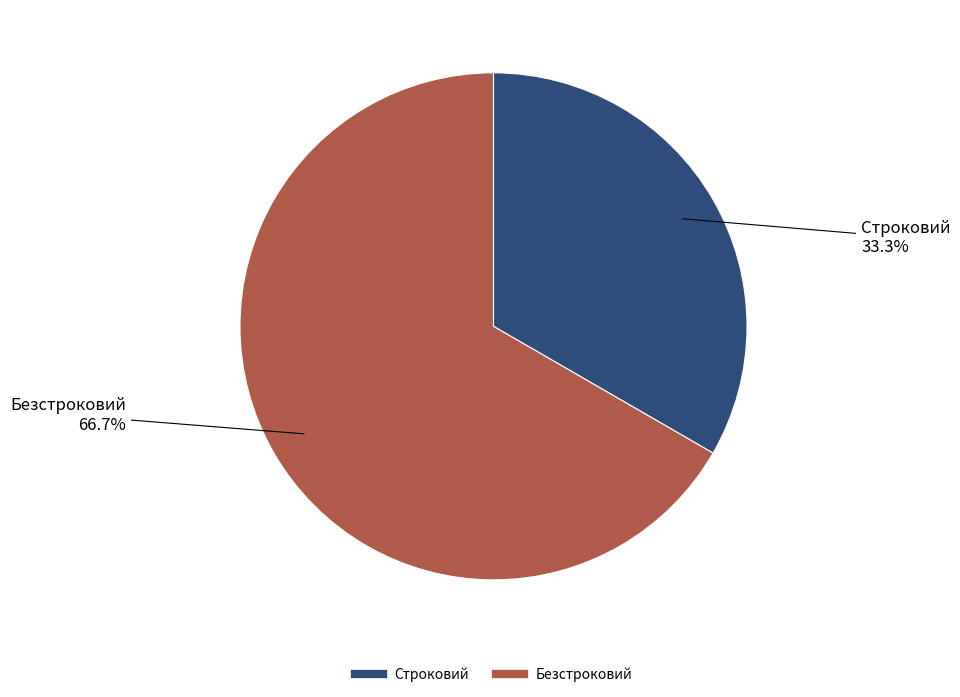

To the nearest percent, what percentage of the pie is Безстроковий?

67%